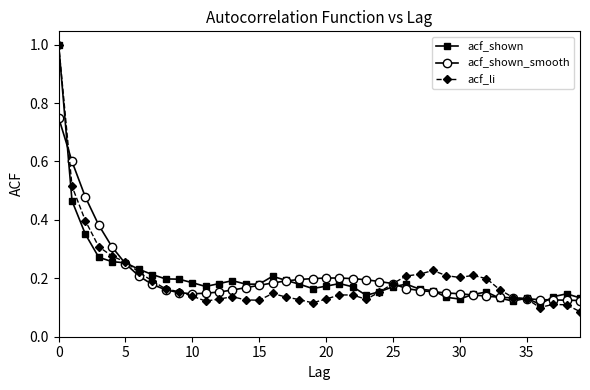

Is this an area chart (filled region under the line)?

No